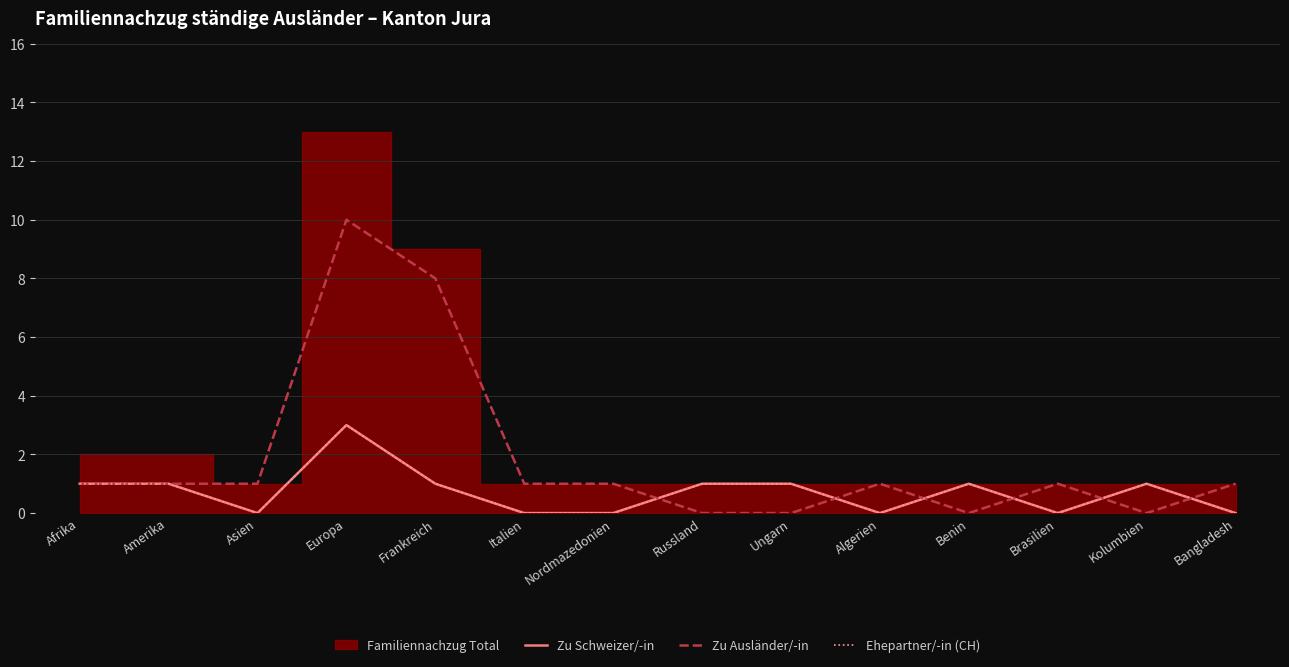

At how many categories does at least one series exceed 7?

2